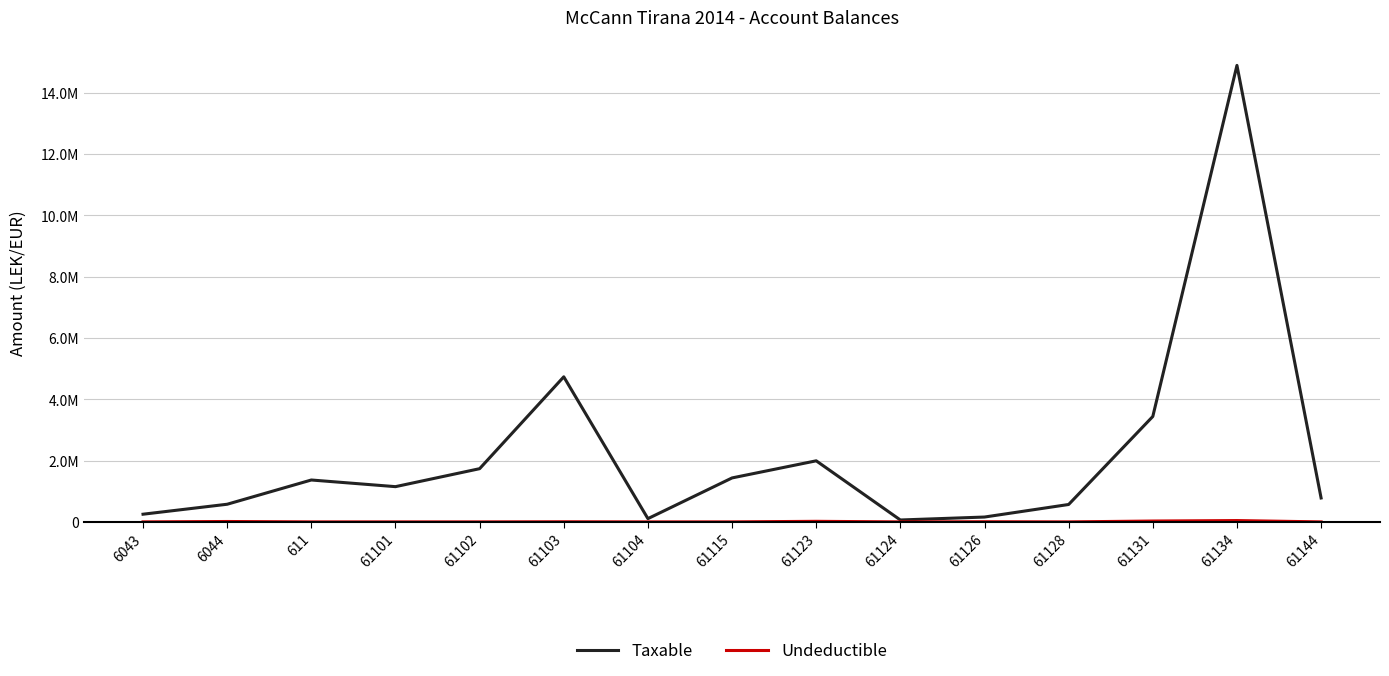

Does the chart have visible grid lines?

Yes